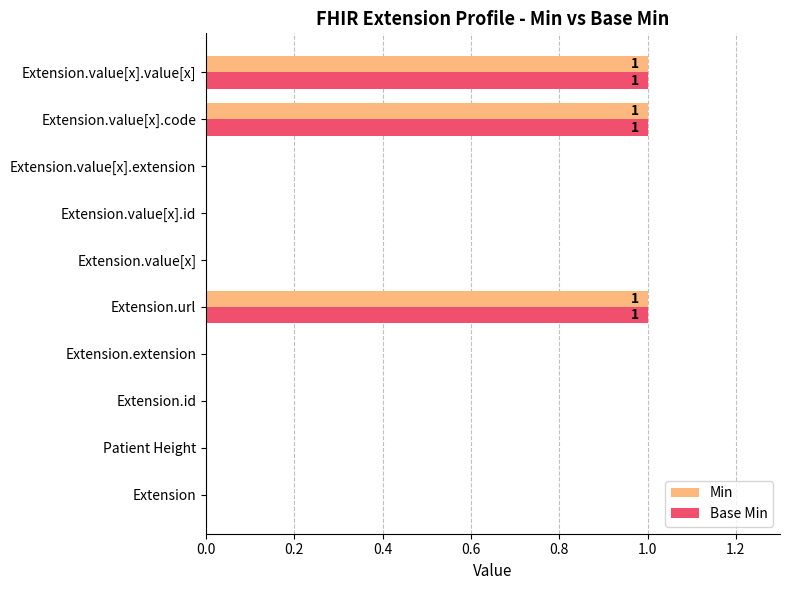

True or false: Base Min has a value of 2 at Extension.url.

False